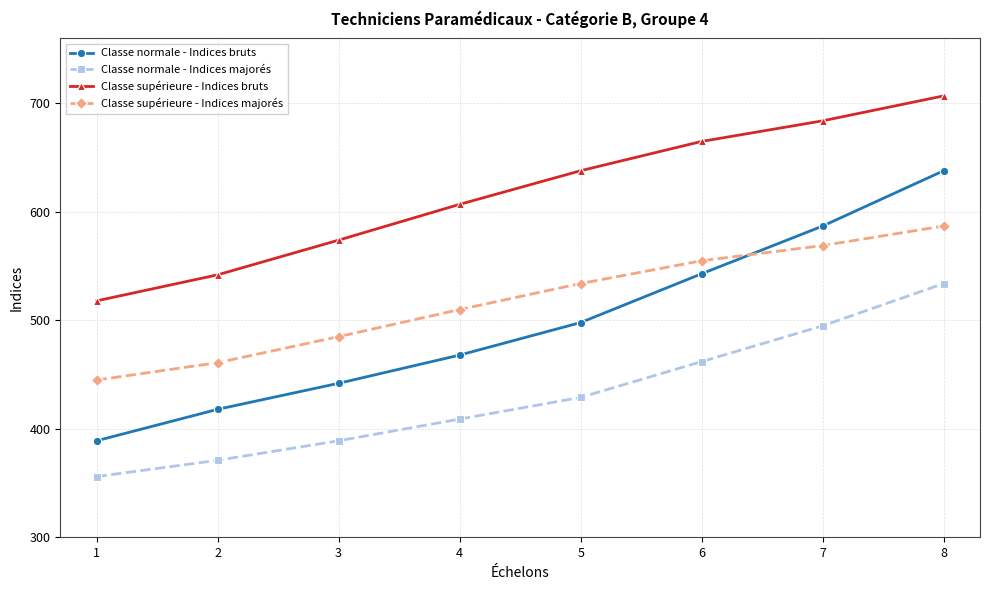

True or false: Classe supérieure - Indices bruts has more than 0 points higher than both neighbors.

False